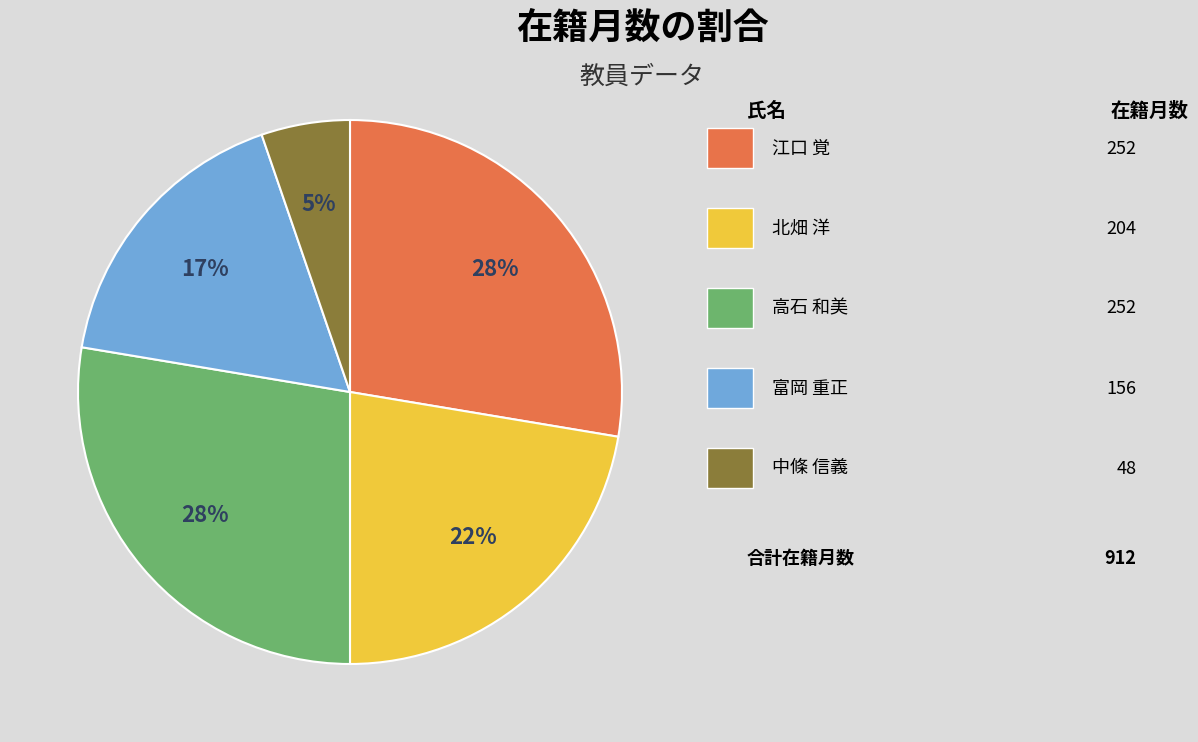

Is there a majority slice in this chart?

No